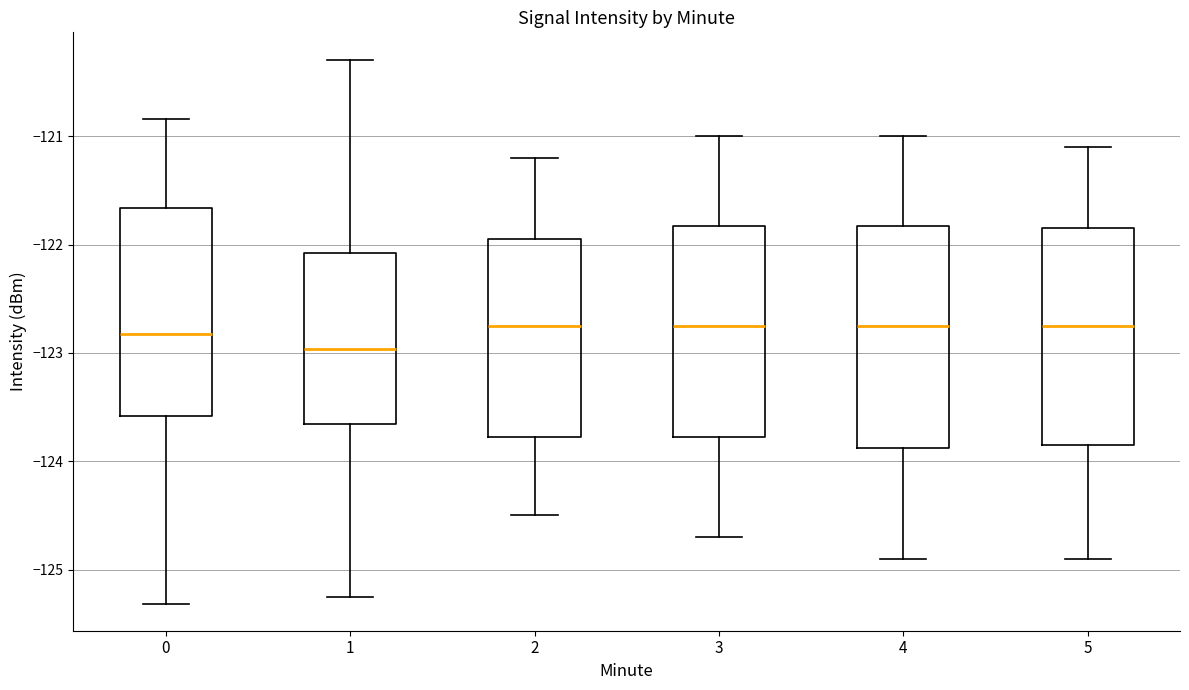

Reading left to right, transcribe this box plot: for each box, give where its median line is, the range the box spans, and where its two whiskers end, as read against the y-axis. The values are not printed on the chart, so give them approximately, as read against the axis.

0: median -122.8, box -123.6 to -121.7, whiskers -125.3 to -120.8
1: median -123.0, box -123.7 to -122.1, whiskers -125.3 to -120.3
2: median -122.7, box -123.8 to -121.9, whiskers -124.5 to -121.2
3: median -122.7, box -123.8 to -121.8, whiskers -124.7 to -121.0
4: median -122.7, box -123.9 to -121.8, whiskers -124.9 to -121.0
5: median -122.7, box -123.8 to -121.8, whiskers -124.9 to -121.1